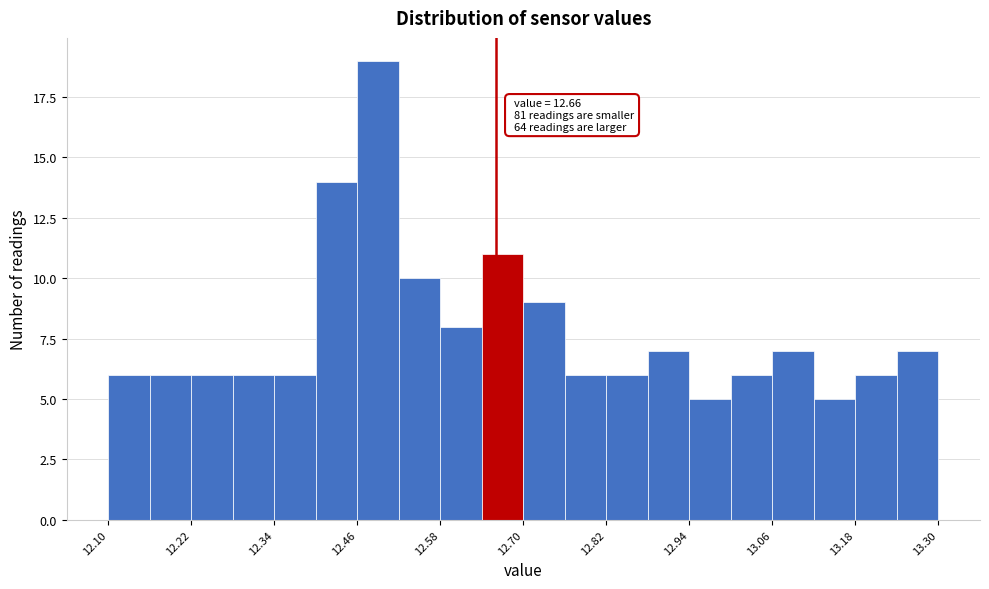

Around what value on the x-axis is the tallest bar? Give the approximate position of its centre, as read against the axis.

12.50